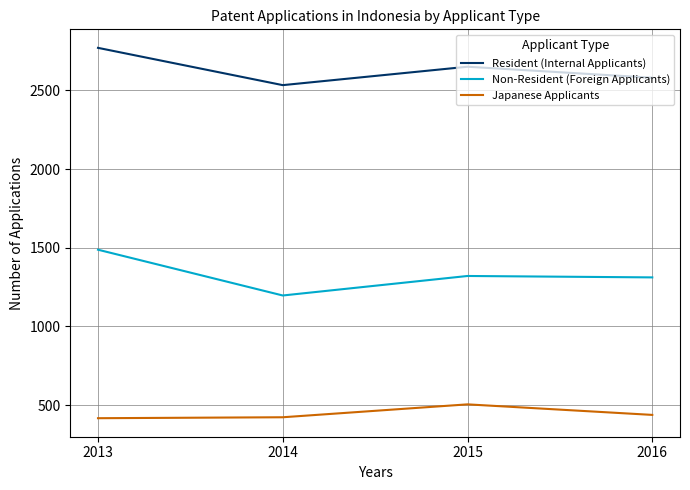

True or false: Resident (Internal Applicants) and Japanese Applicants cross at least once.

False